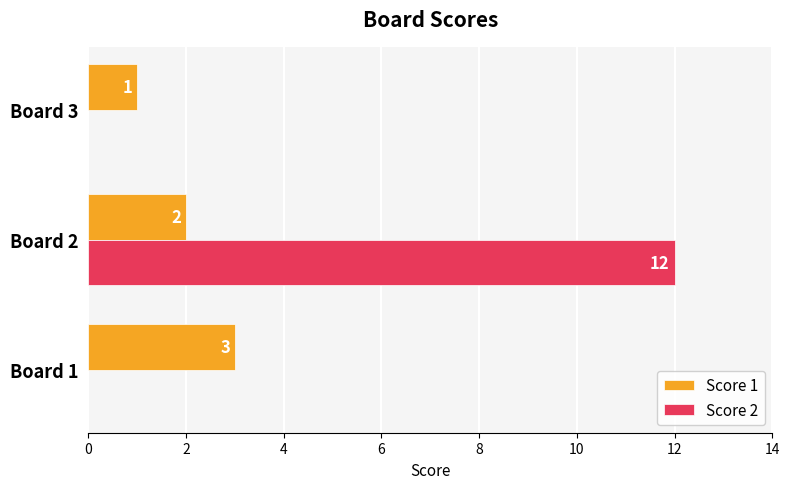

Which series has the largest total across all categories?

Score 2